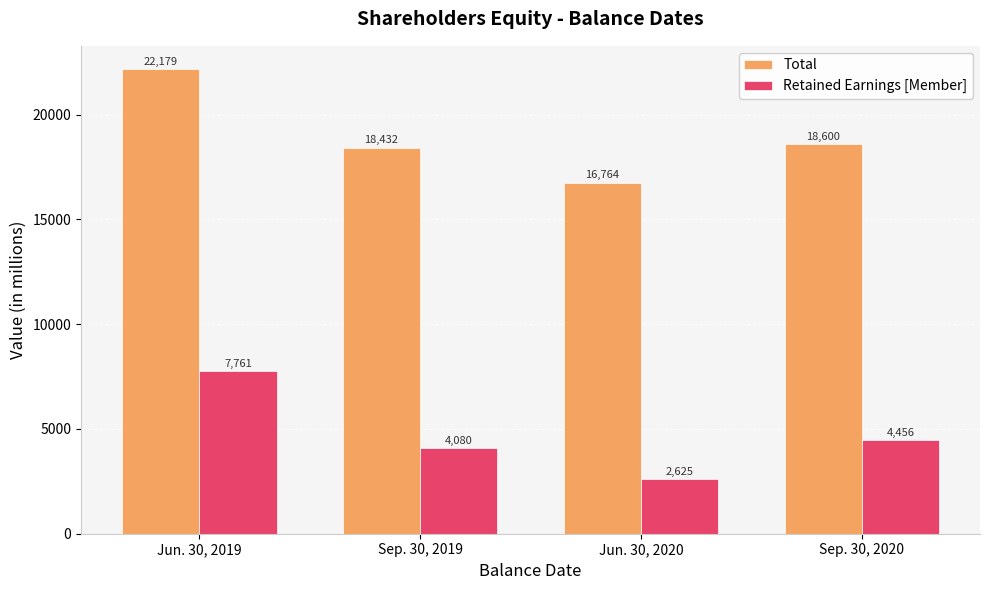

What is the label of the 1st bar from the left?

Jun. 30, 2019